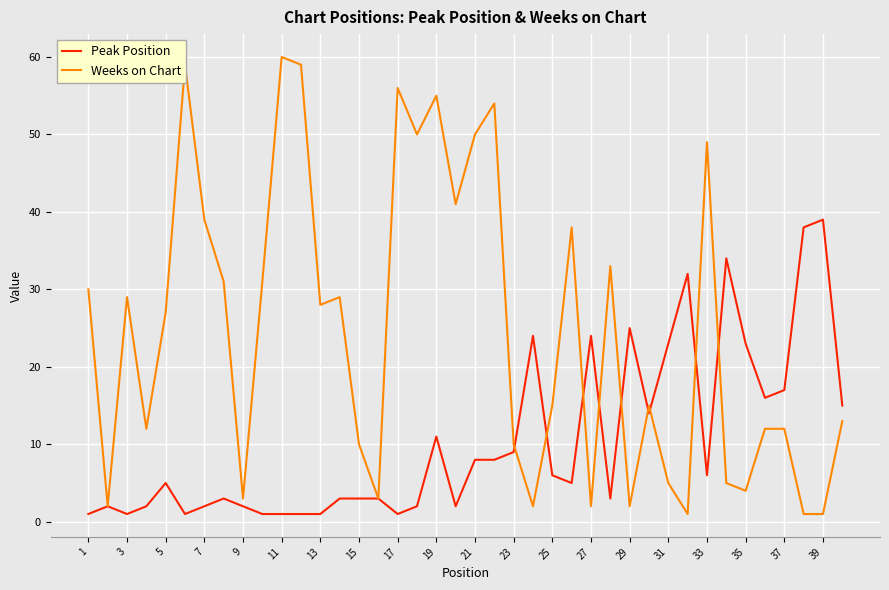

What is the highest value of the Peak Position series?

39